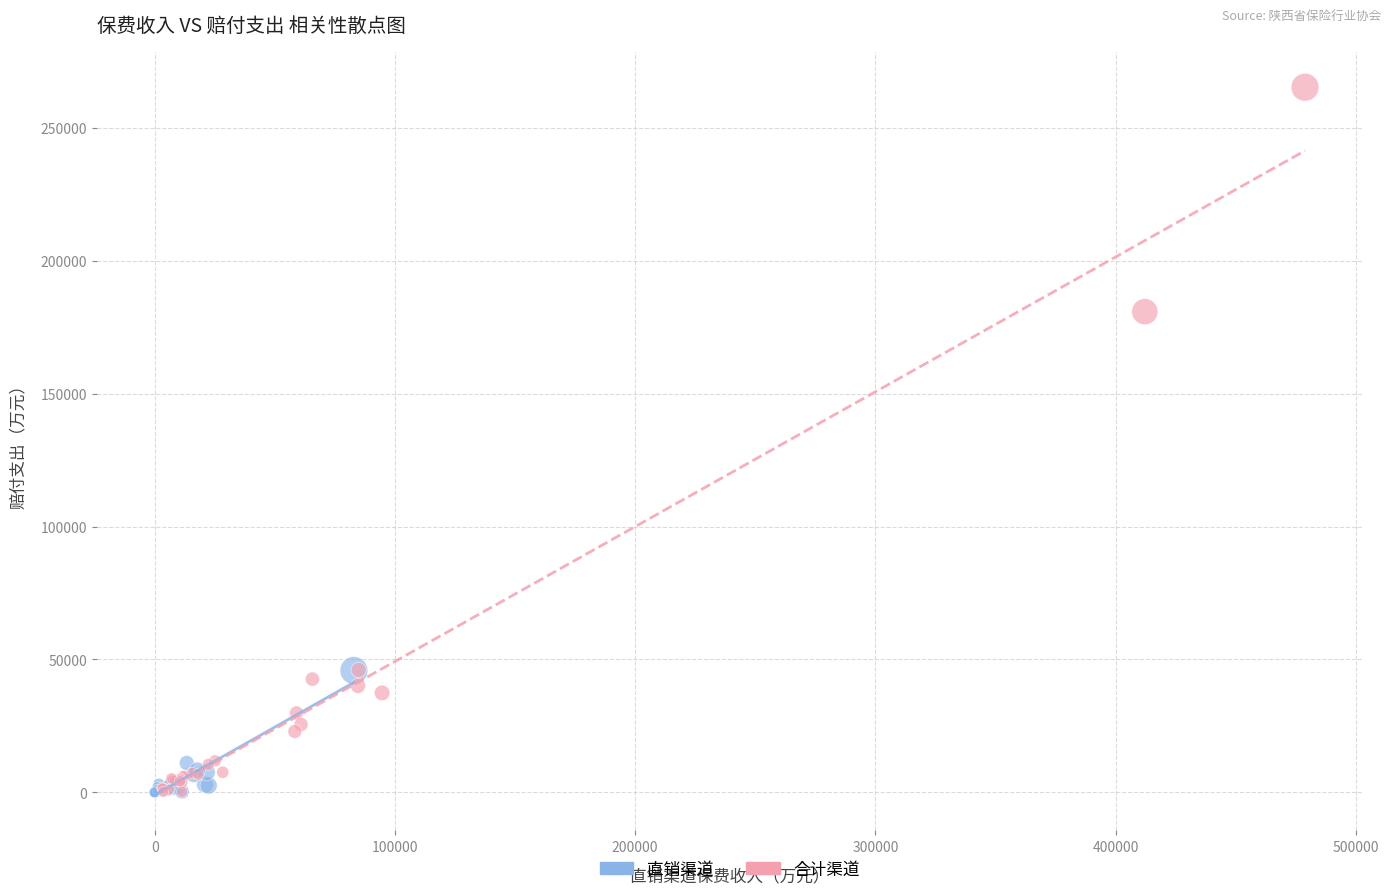

Which series reaches the maximum Y coordinate?

合计渠道